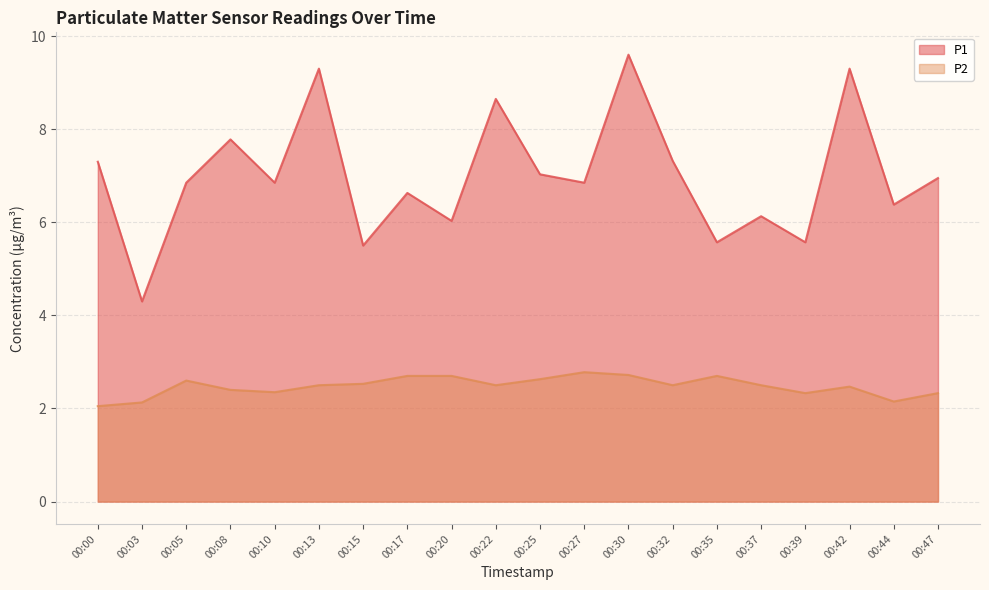

Reading left to right, list all the values displayed in this chart.

P1: 00:00=7.3	00:03=4.3	00:05=6.8	00:08=7.8	00:10=6.8	00:13=9.3	00:15=5.5	00:17=6.6	00:20=6.0	00:22=8.7	00:25=7.0	00:27=6.8	00:30=9.6	00:32=7.3	00:35=5.6	00:37=6.1	00:39=5.6	00:42=9.3	00:44=6.4	00:47=7.0
P2: 00:00=2.0	00:03=2.1	00:05=2.6	00:08=2.4	00:10=2.4	00:13=2.5	00:15=2.5	00:17=2.7	00:20=2.7	00:22=2.5	00:25=2.6	00:27=2.8	00:30=2.7	00:32=2.5	00:35=2.7	00:37=2.5	00:39=2.3	00:42=2.5	00:44=2.1	00:47=2.3